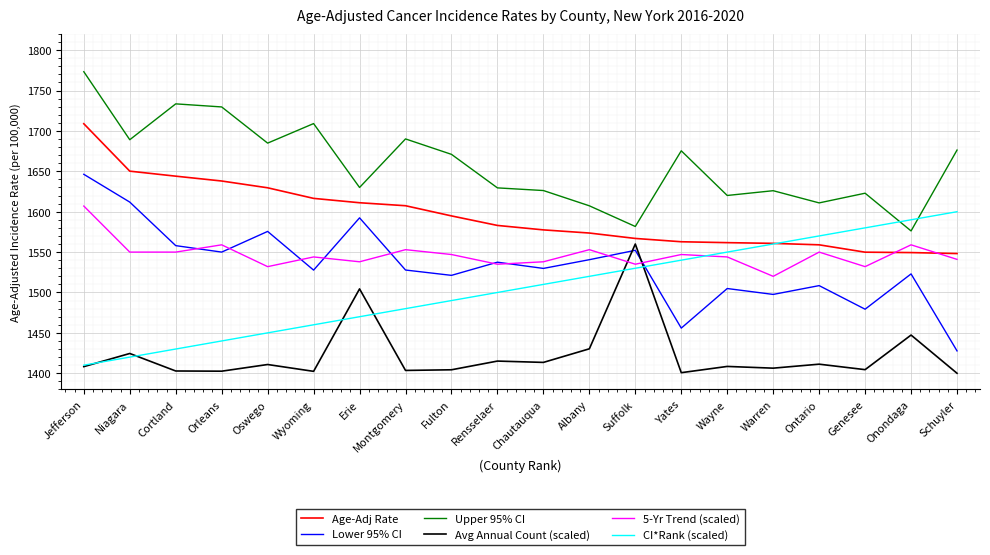

What is the sum of the Age-Adj Rate values at Suffolk and Ontario?

3125.9